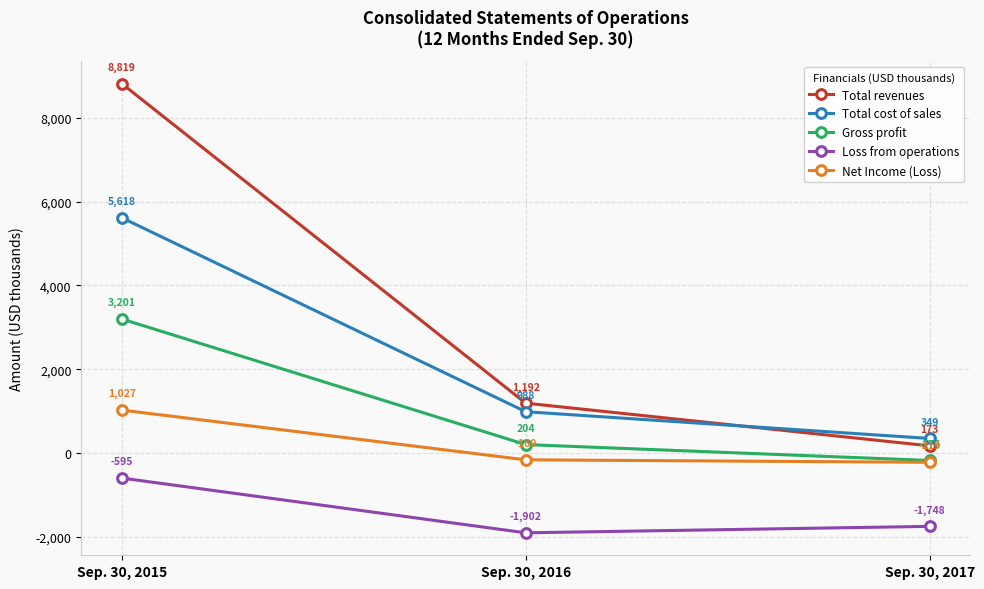

True or false: Net Income (Loss) has a value of 1567 at Sep. 30, 2015.

False